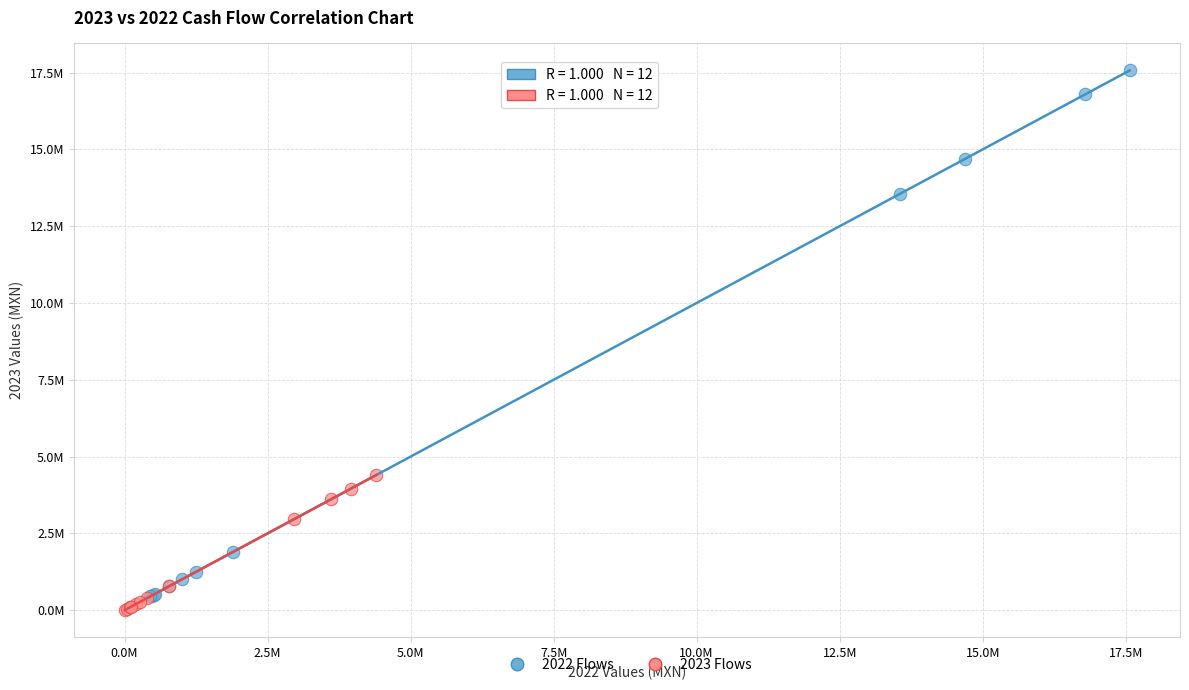

What are all the series names shown in the legend?

2022 Flows, 2023 Flows